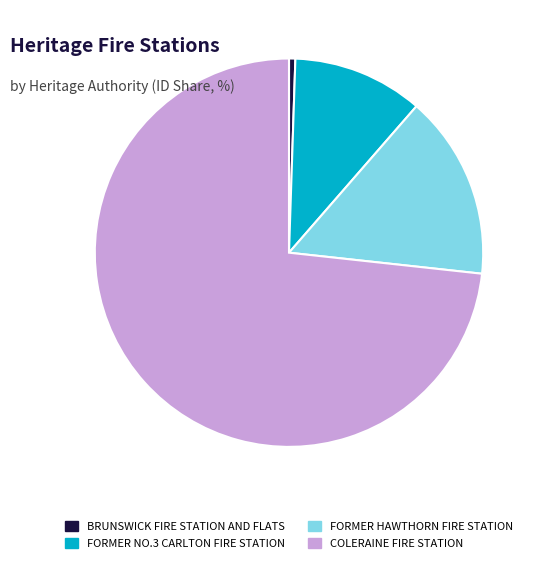

What is the majority slice?

COLERAINE FIRE STATION